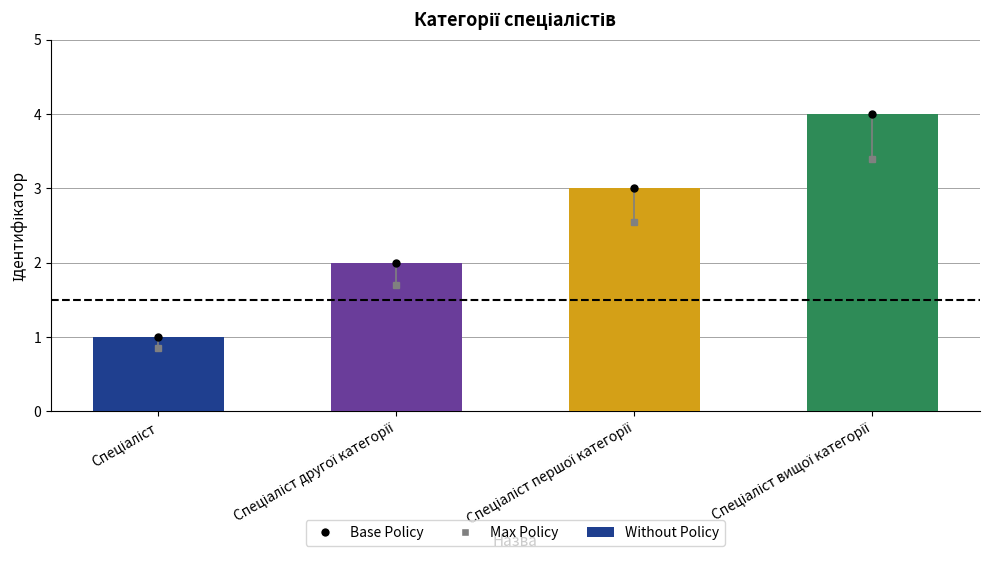

What is the approximate value at Спеціаліст другої категорії?

2